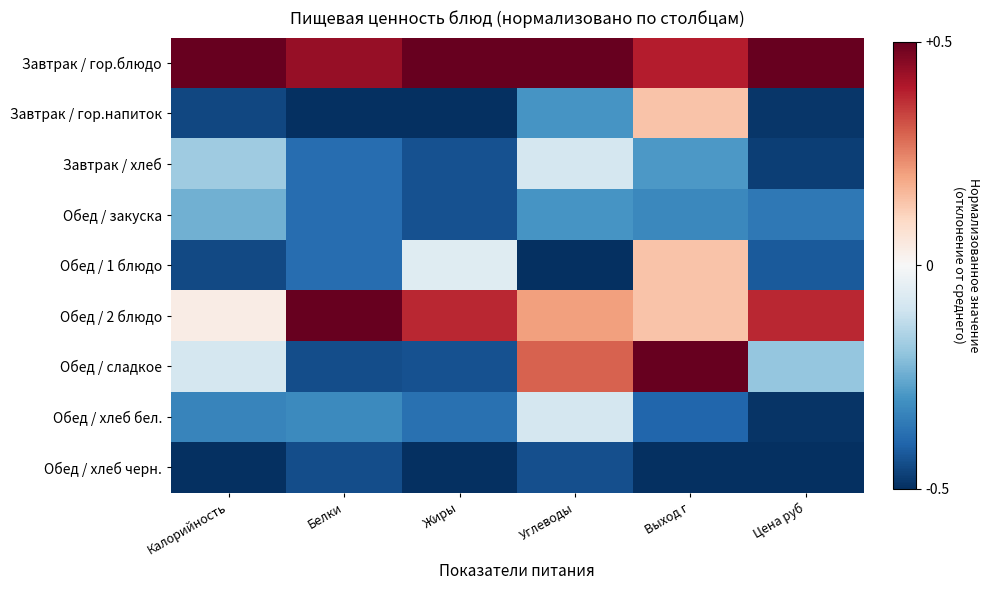

Which series has the largest range (max minus min)?

Обед / сладкое